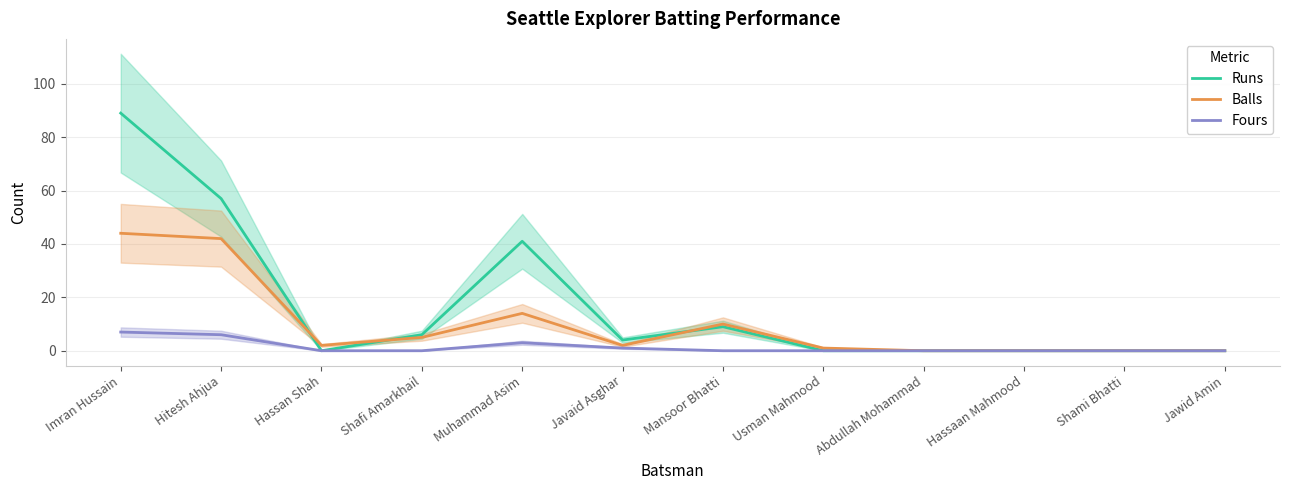

Is it true that Runs equals -56 at Usman Mahmood?

False